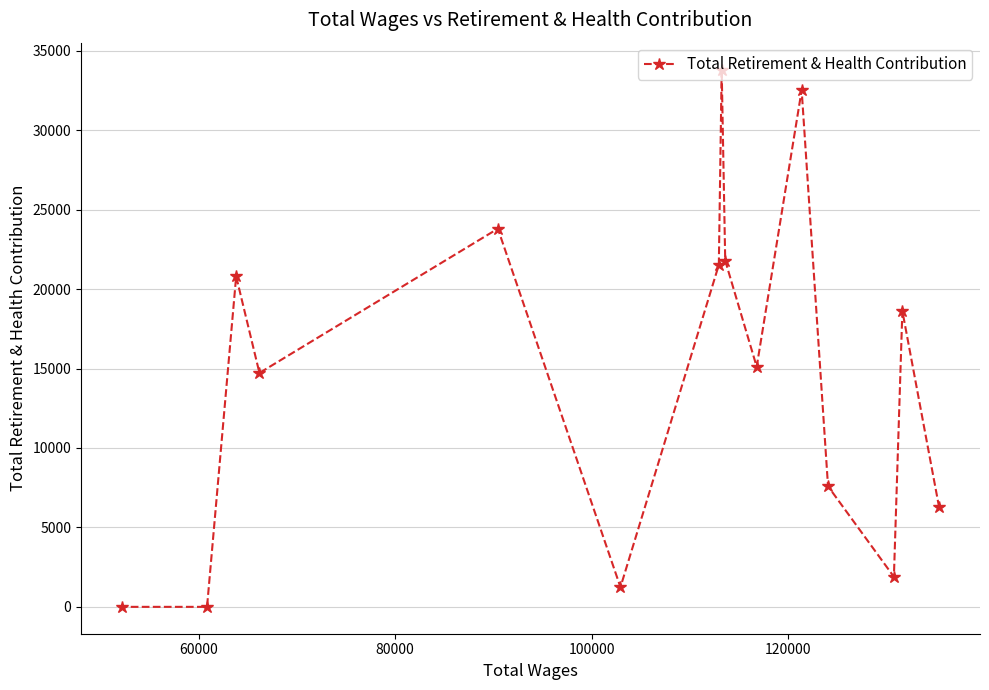

What is the maximum value shown in the chart?

33816